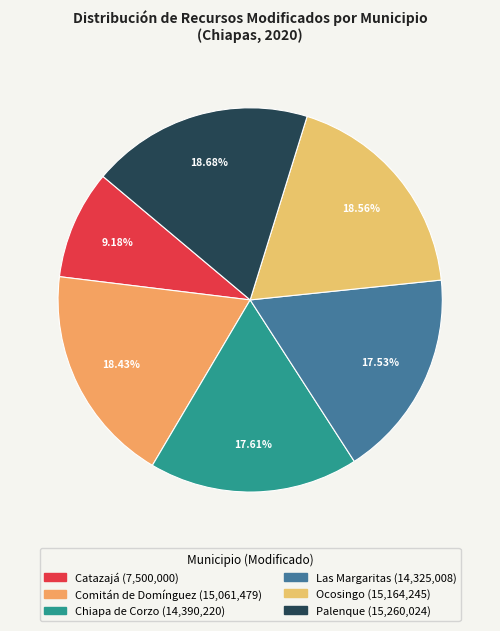

Is it true that Ocosingo is 10% of the pie?

False